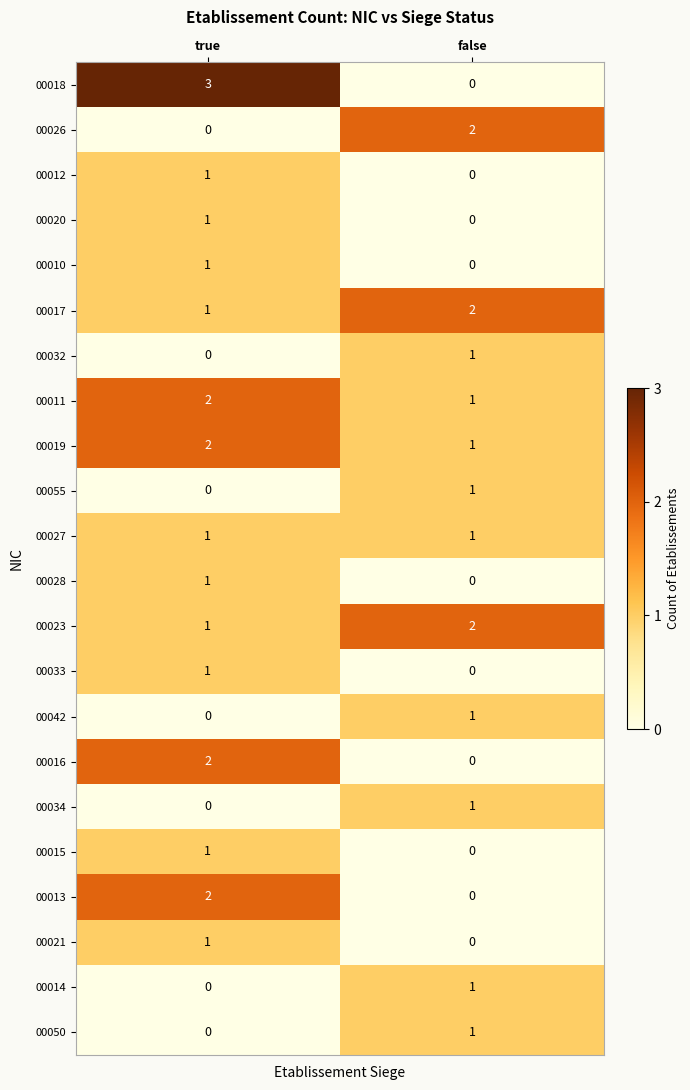

Is it true that 00027 equals 1 at false?

True